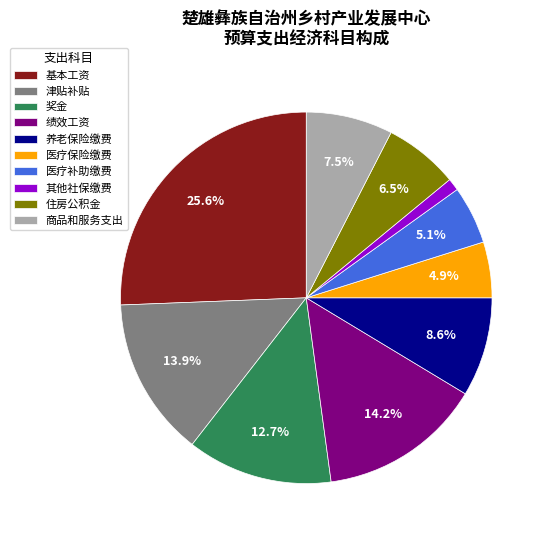

Count the number of slices in the pie.

10